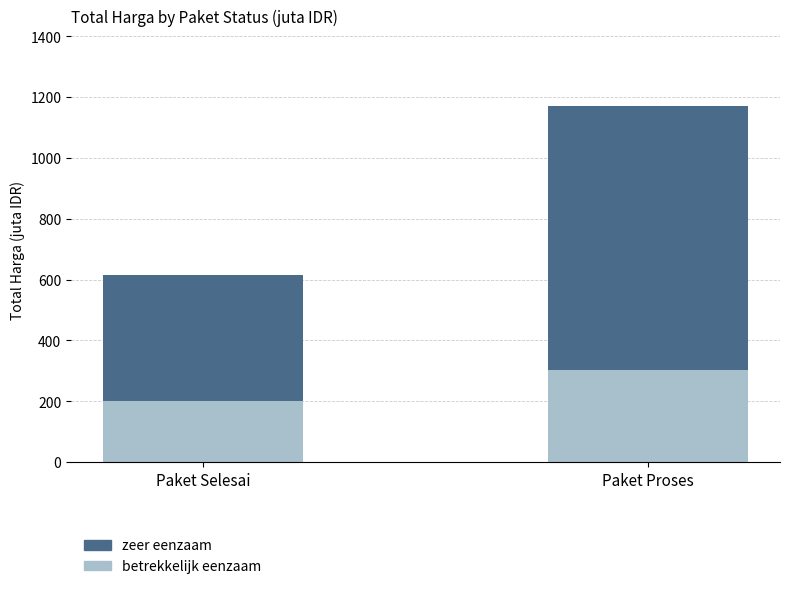

True or false: betrekkelijk eenzaam has a value of 346.7 at Paket Selesai.

False